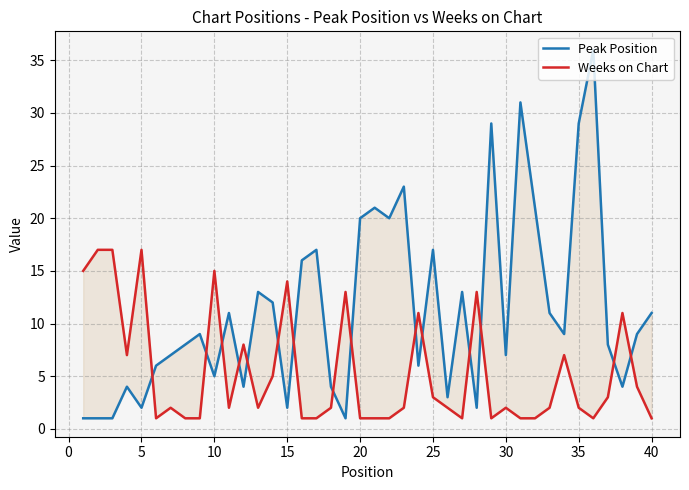

How many data points does each series have?

40